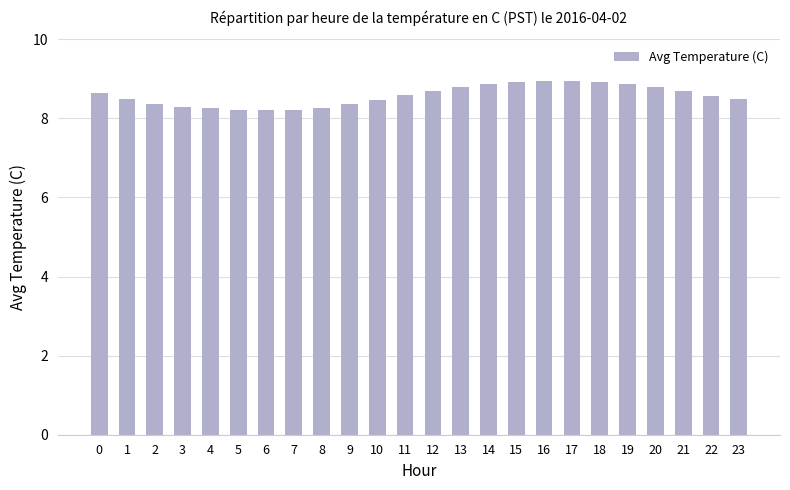

What is the smallest value displayed?

8.2